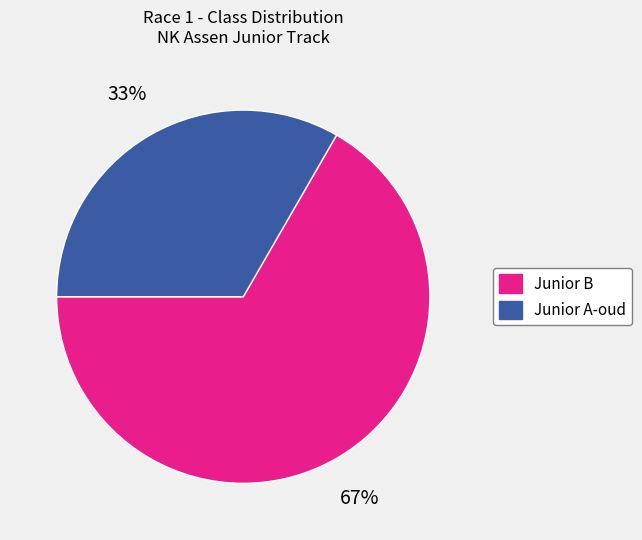

The Junior B slice represents 67% of the pie. True or false?

True